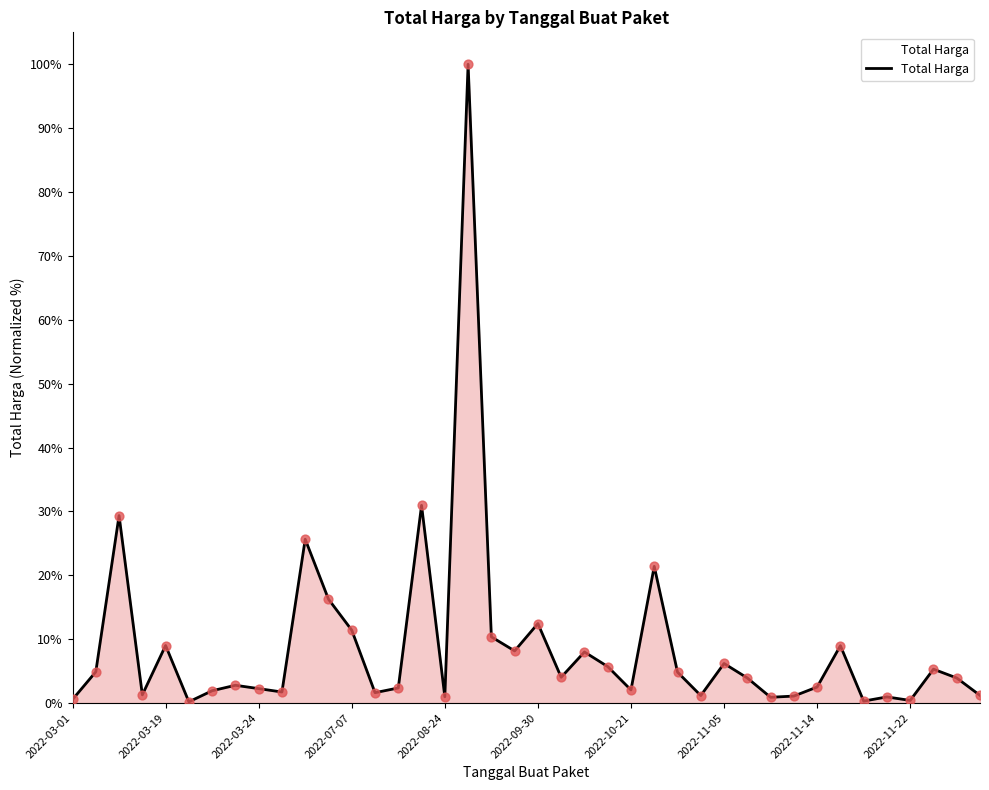

What is the maximum value shown in the chart?

100.0